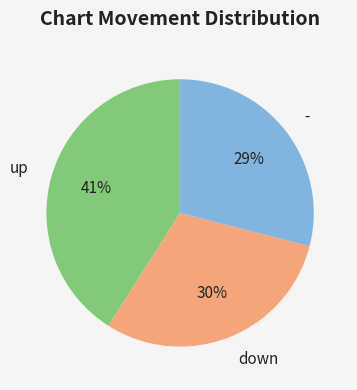

Count the number of slices in the pie.

3